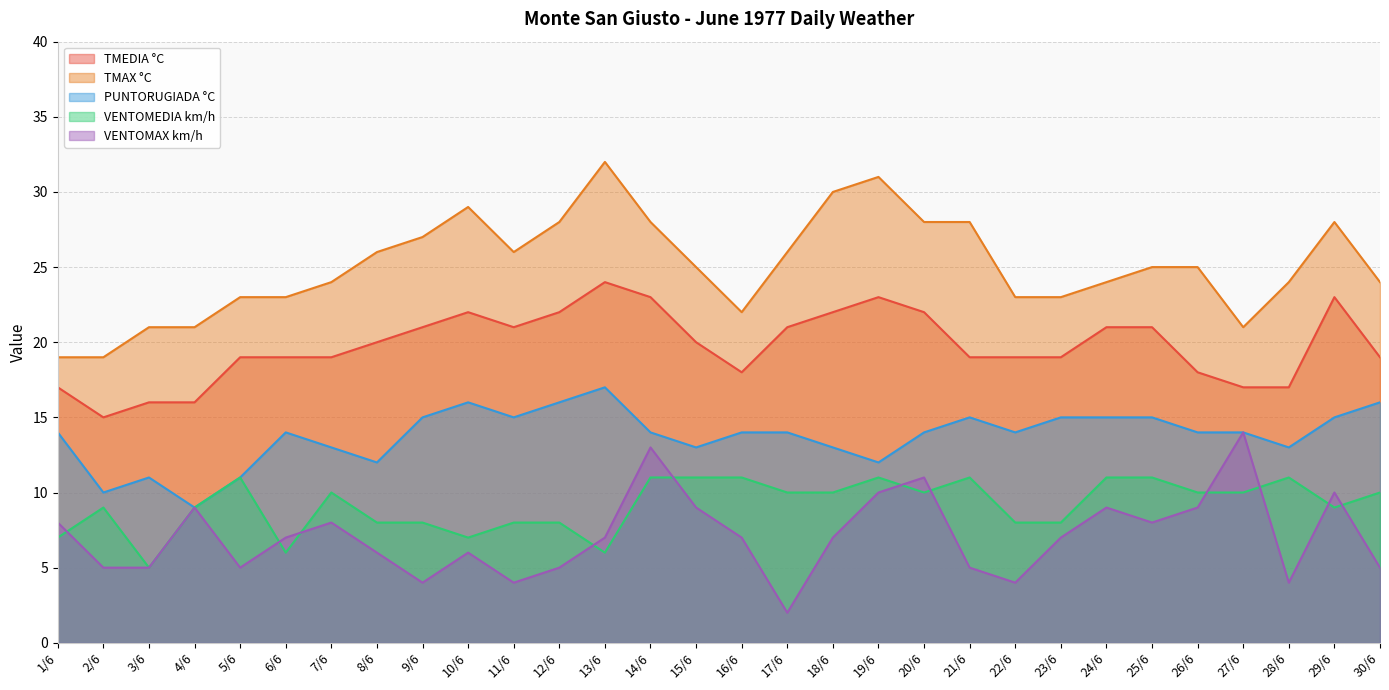

What position from the right is 1/6?

30